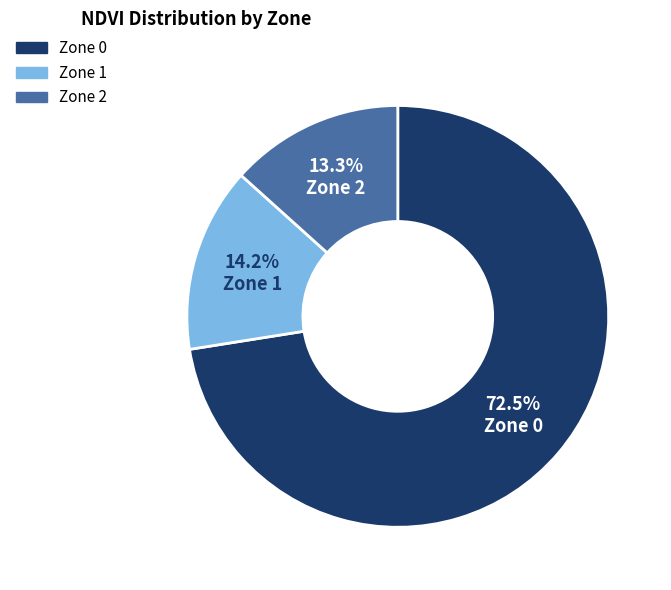

Is there any slice that represents more than half of the pie?

Yes